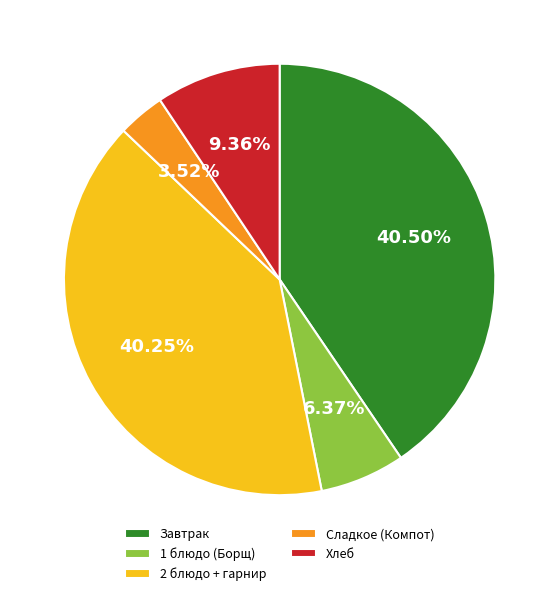

To the nearest percent, what is the average slice percentage?

20%